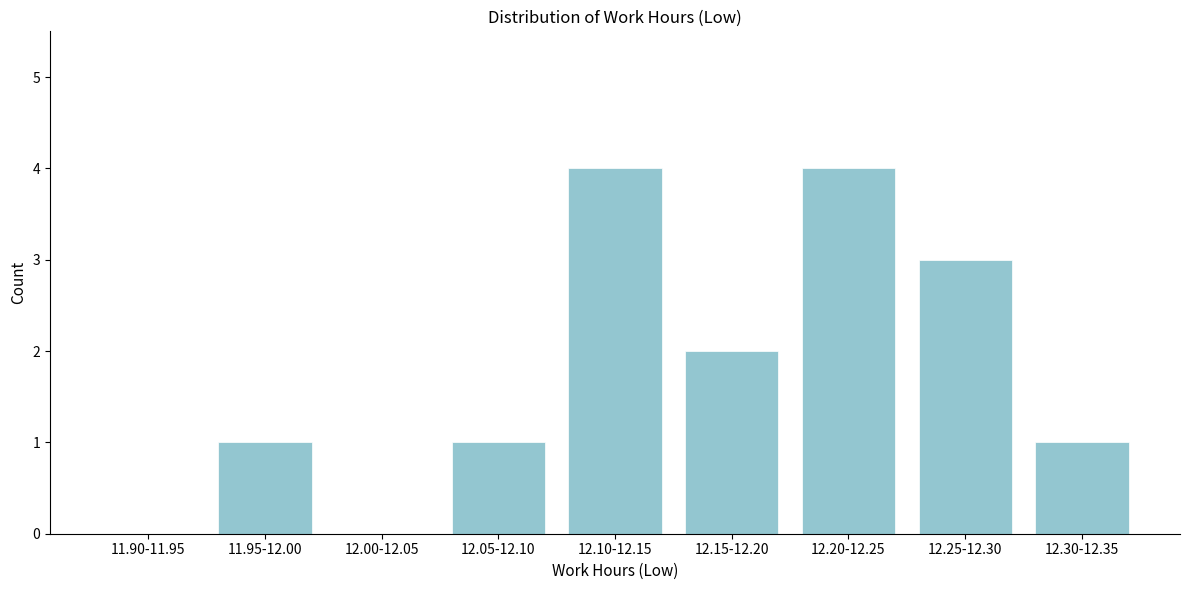

Reading left to right, transcribe all the data shown in this chart.

11.90-11.95=0	11.95-12.00=1	12.00-12.05=0	12.05-12.10=1	12.10-12.15=4	12.15-12.20=2	12.20-12.25=4	12.25-12.30=3	12.30-12.35=1